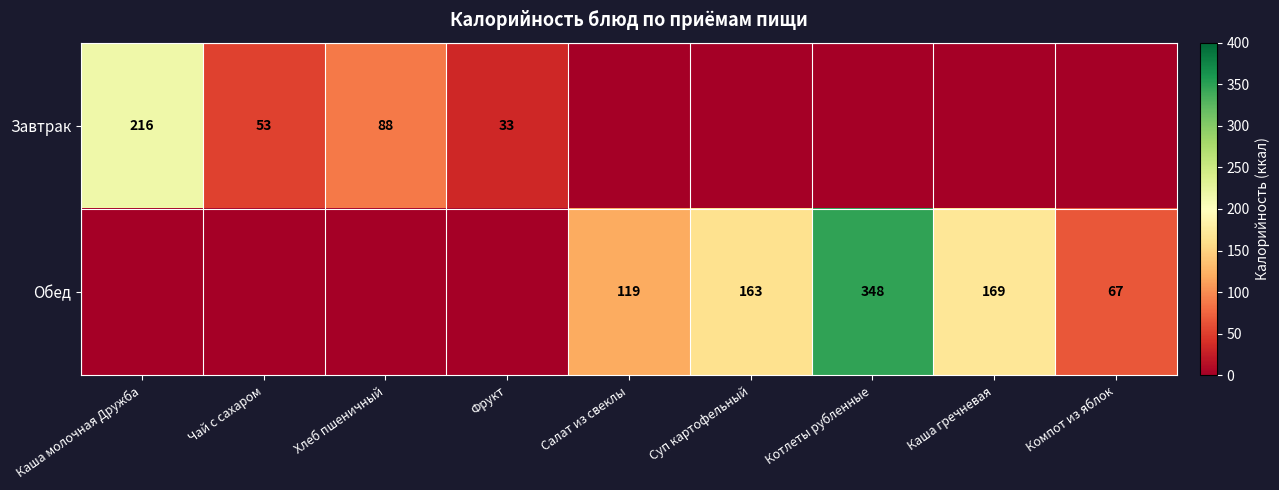

Is it true that Завтрак equals 216 at Каша молочная Дружба?

True